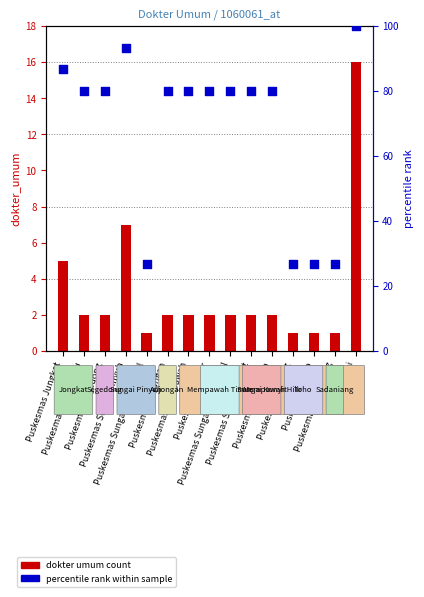

Which series contains the lowest Y value?

dokter umum count